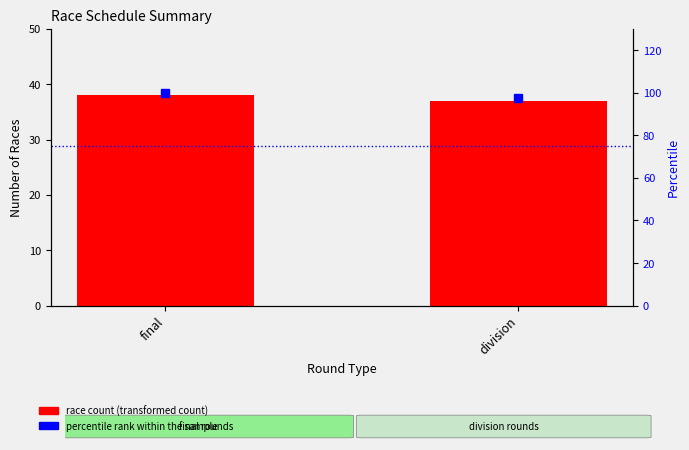

How many groups of bars are there?

2